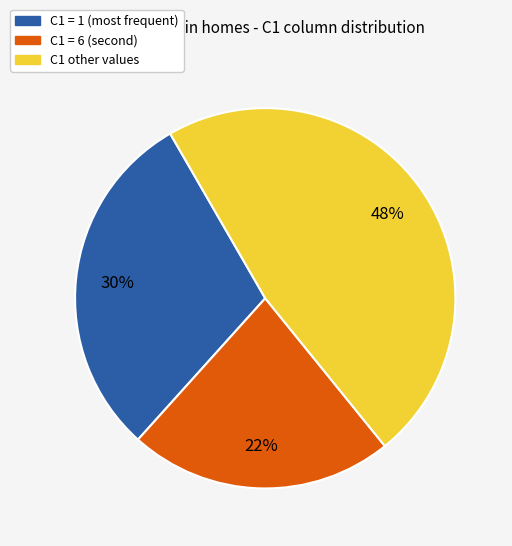

Is the sum of C1 other values and C1 = 1 (most frequent) greater than half?

Yes